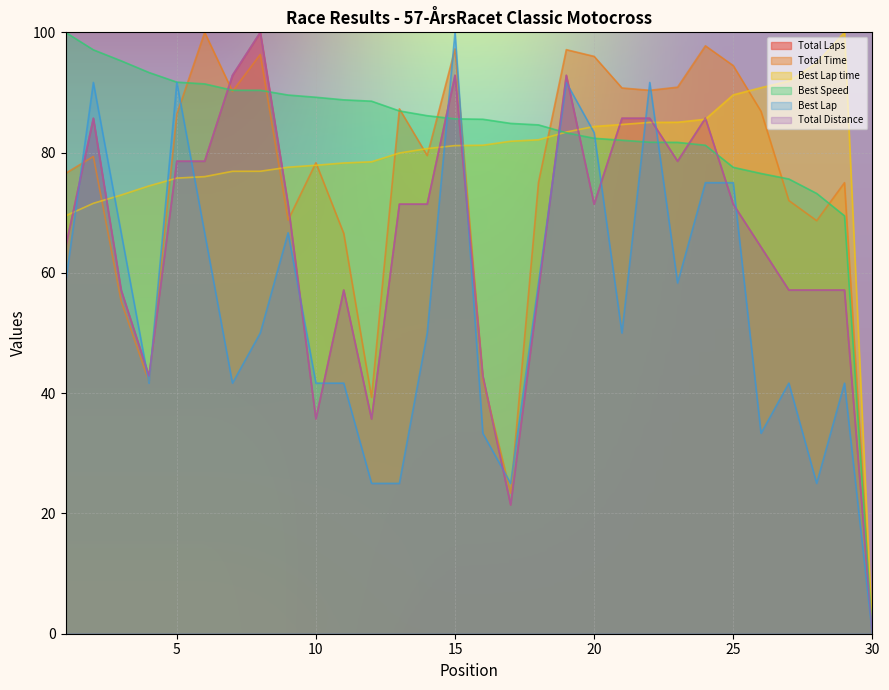

True or false: Total Laps has more than 1 interior local peaks.

True